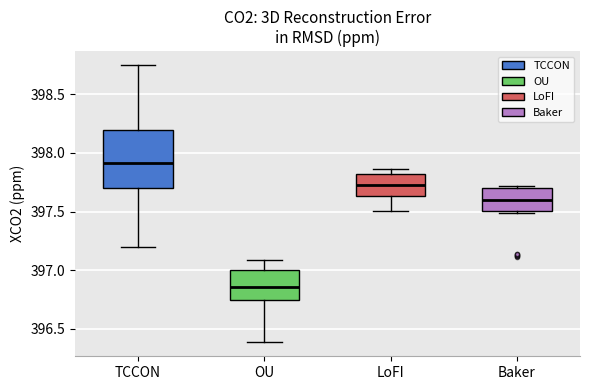

Reading left to right, transcribe this box plot: for each box, give where its median line is, the range the box spans, and where its two whiskers end, as read against the y-axis. The values are not printed on the chart, so give them approximately, as read against the axis.

TCCON: median 397.90, box 397.70 to 398.20, whiskers 397.20 to 398.75
OU: median 396.85, box 396.75 to 397.00, whiskers 396.40 to 397.10
LoFI: median 397.75, box 397.65 to 397.80, whiskers 397.50 to 397.85
Baker: median 397.60, box 397.50 to 397.70, whiskers 397.50 (just below the box's lower edge) to 397.70 (just above the box's upper edge)